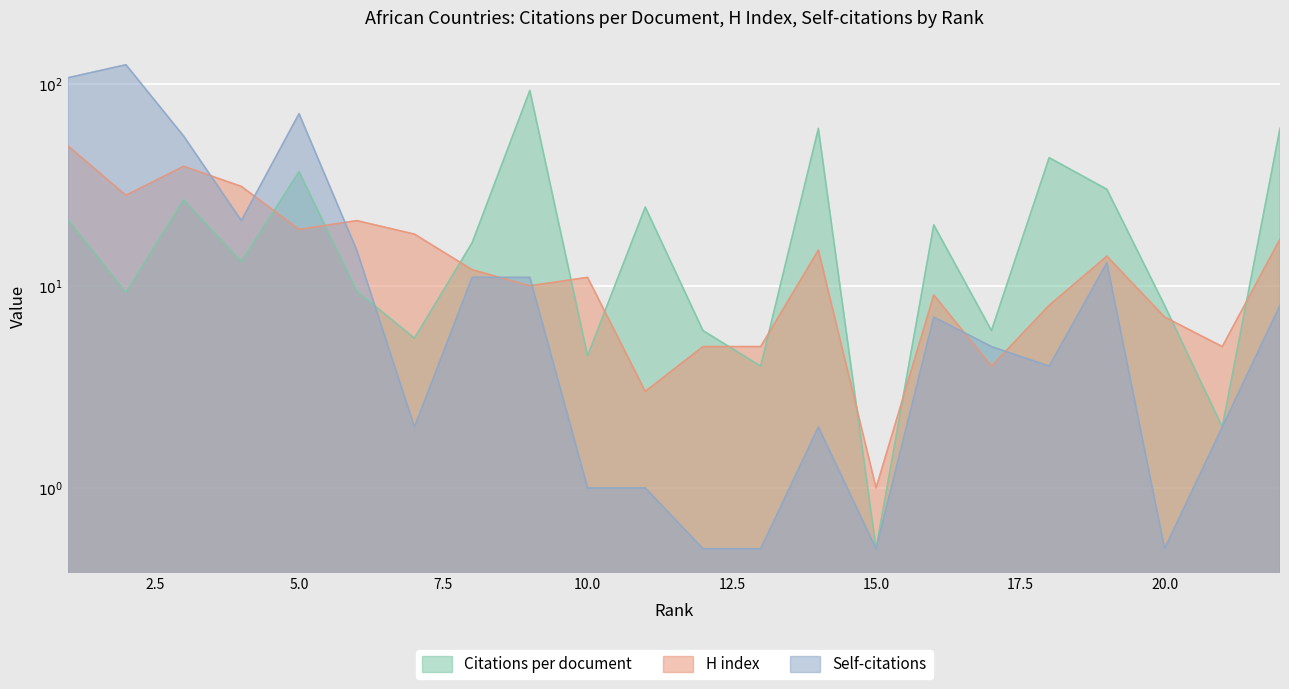

Is the value of H index at 15 greater than the value of Self-citations at 4?

No